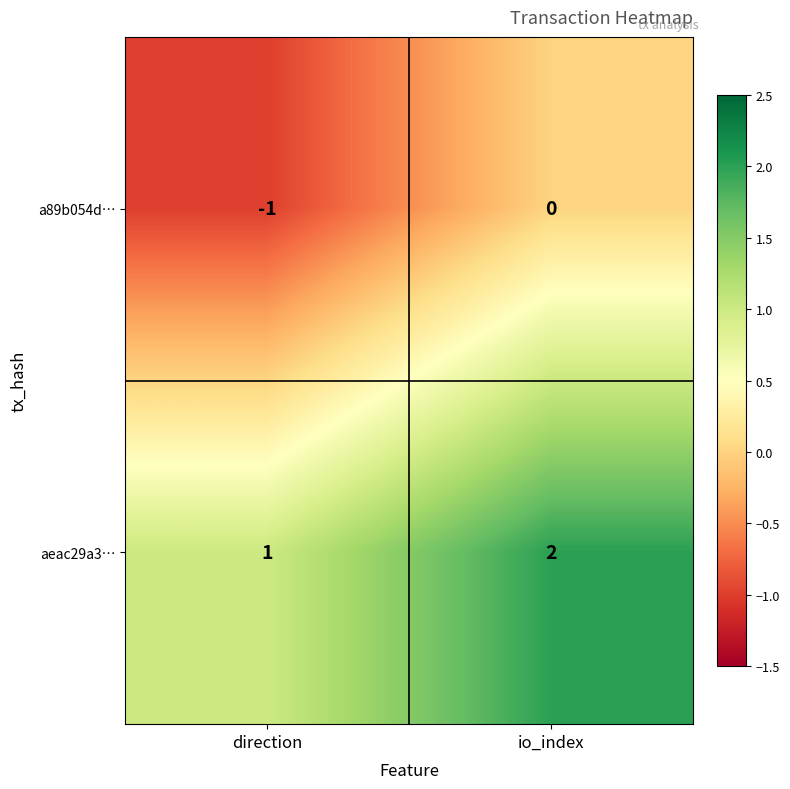

Reading left to right, transcribe all the data shown in this chart.

a89b054d…: direction=-1	io_index=0
aeac29a3…: direction=1	io_index=2